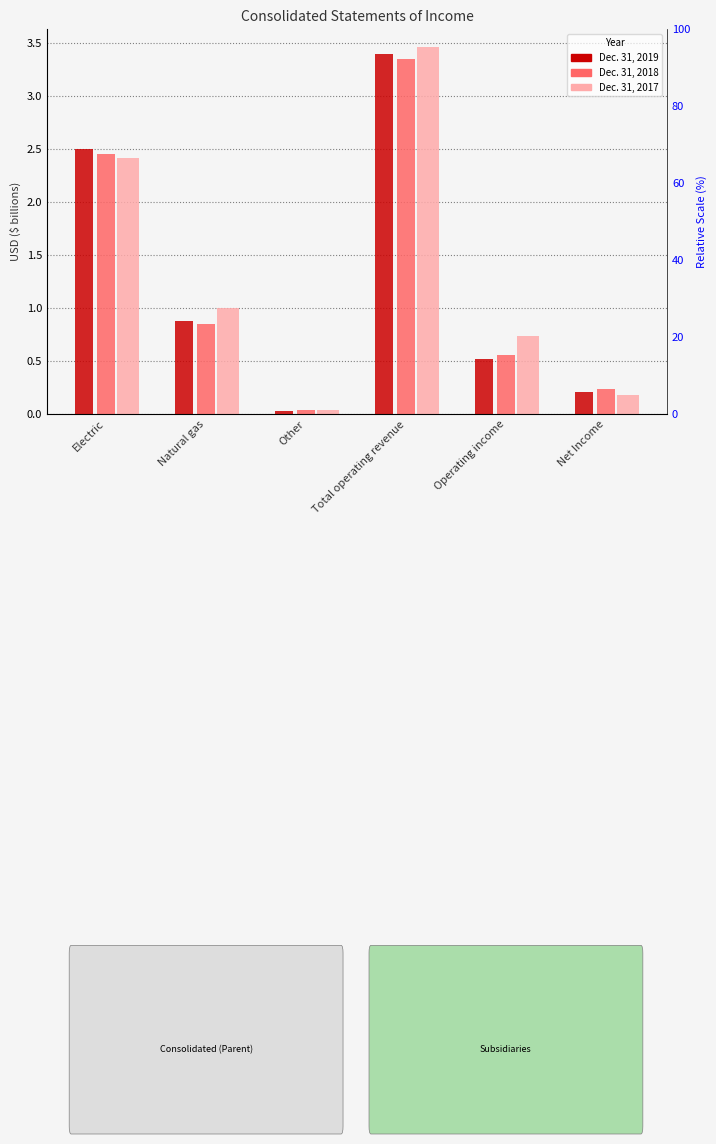

What is the difference between the highest and lowest values at Total operating revenue?

0.1